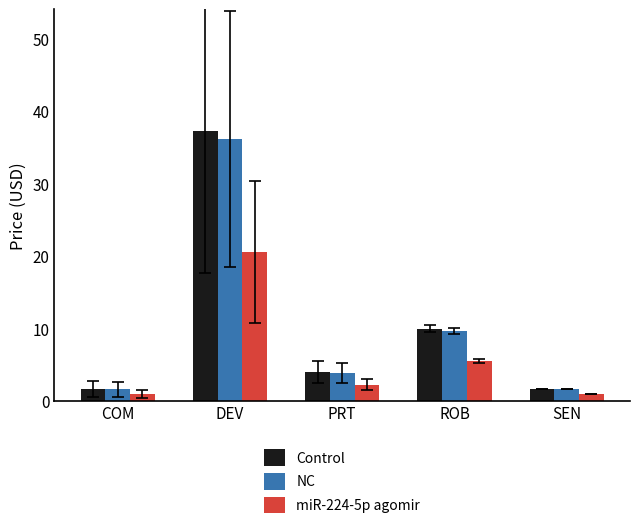

Which series has the widest spread of values?

Control